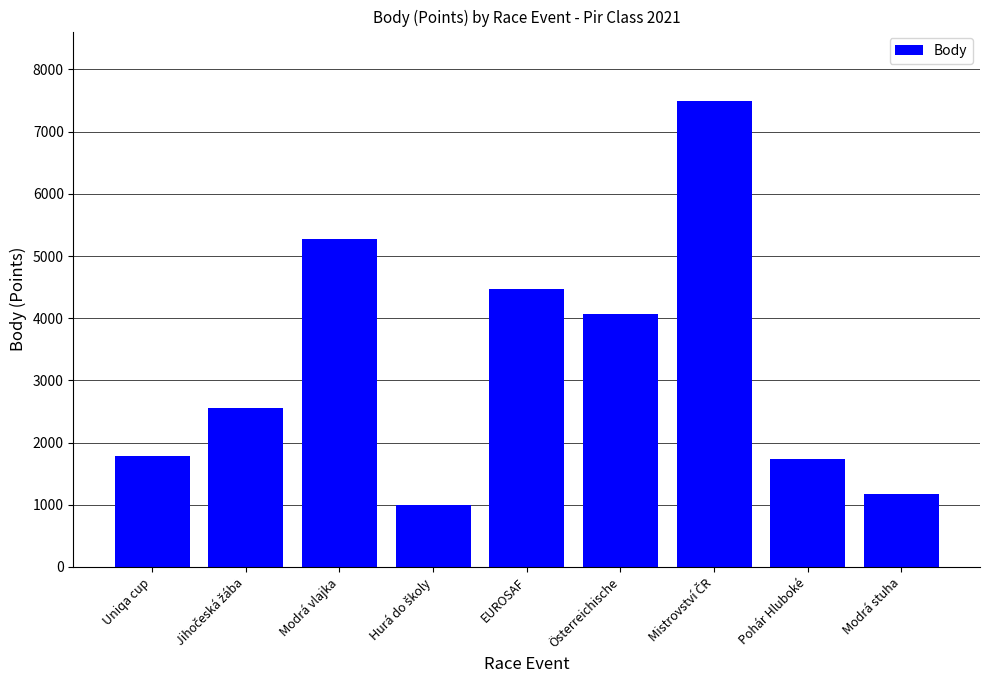

How many distinct data groups are displayed?

1